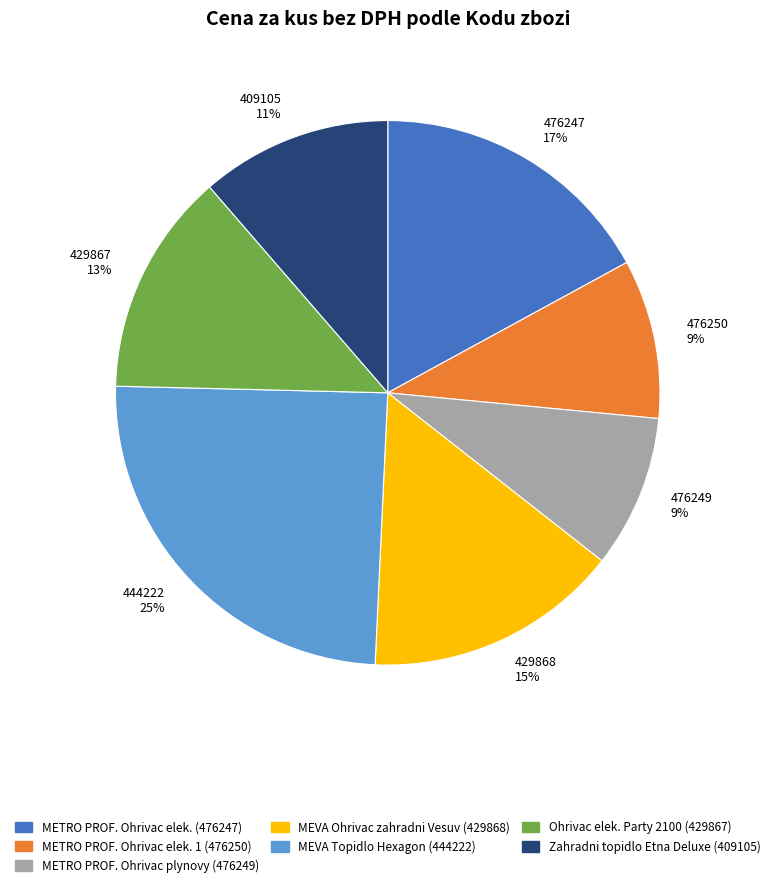

To the nearest percent, what percentage of the pie is 476250?

9%